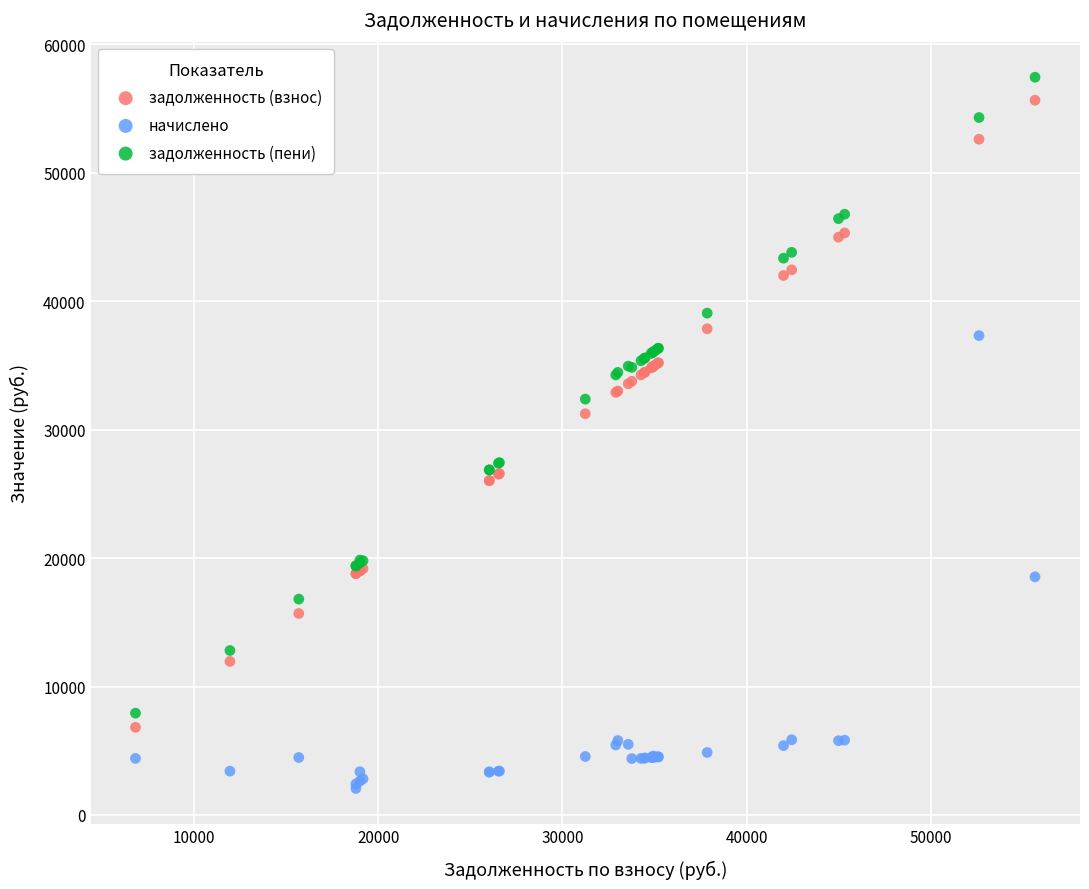

Which series has the largest Y range (max minus min)?

задолженность (пени)